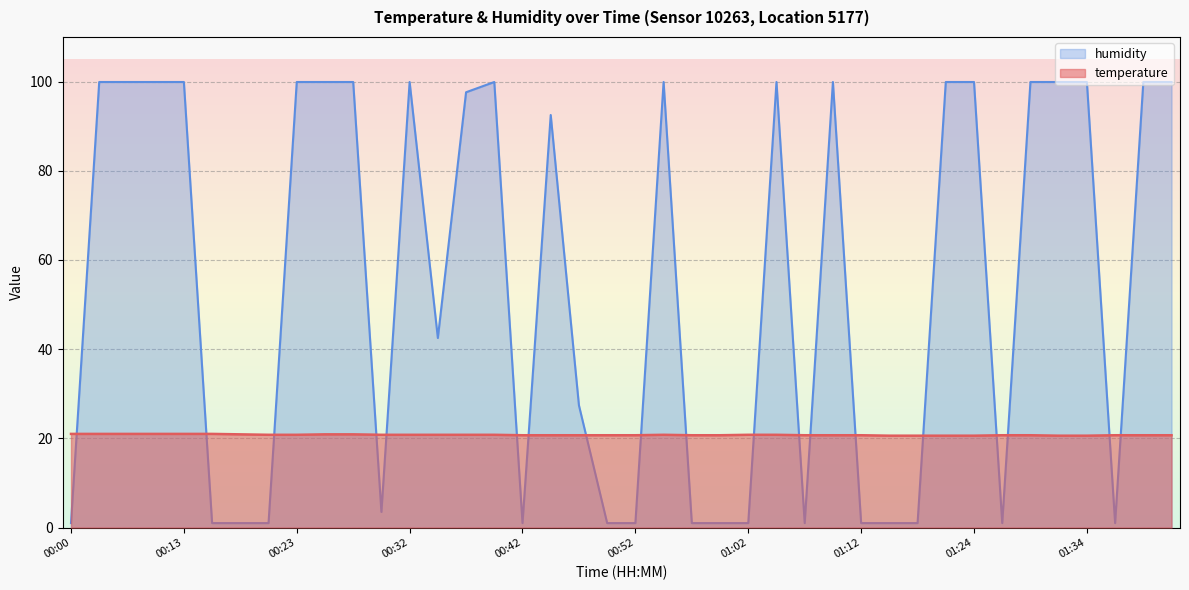

Where does the humidity series first go above 97?

00:03